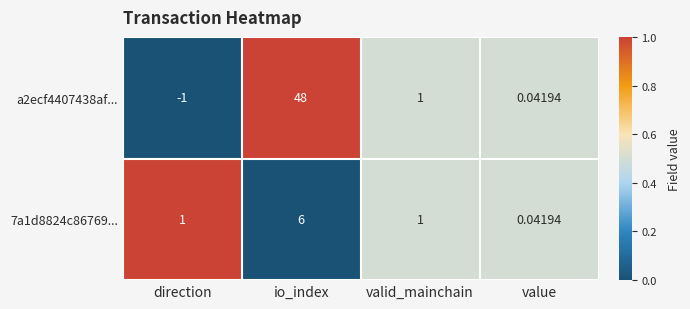

Is the value of a2ecf4407438af... at io_index greater than the value of 7a1d8824c86769... at value?

Yes